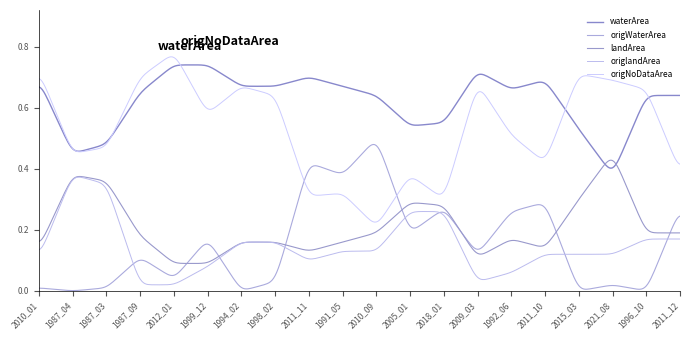

How many lines are shown in the chart?

5